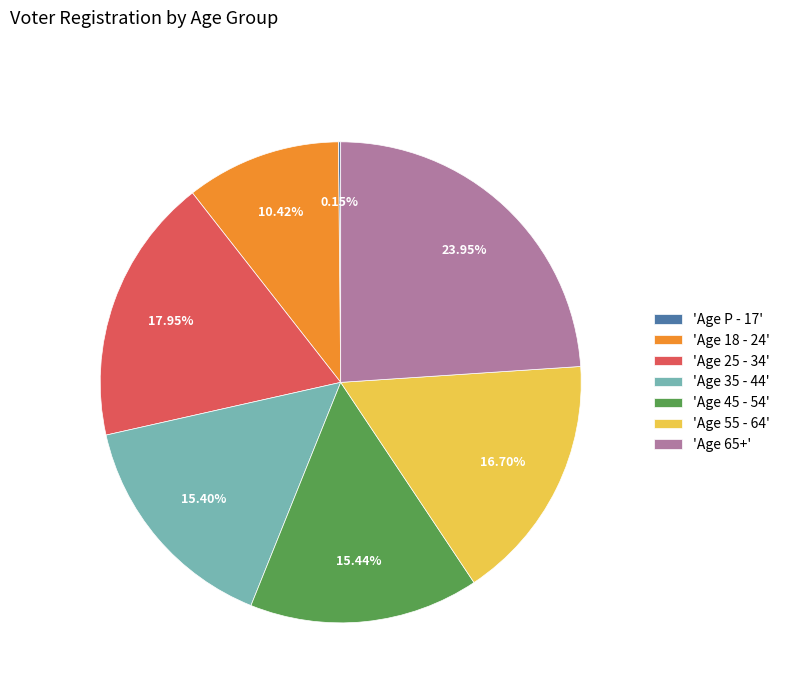

Does any single category account for the majority?

No